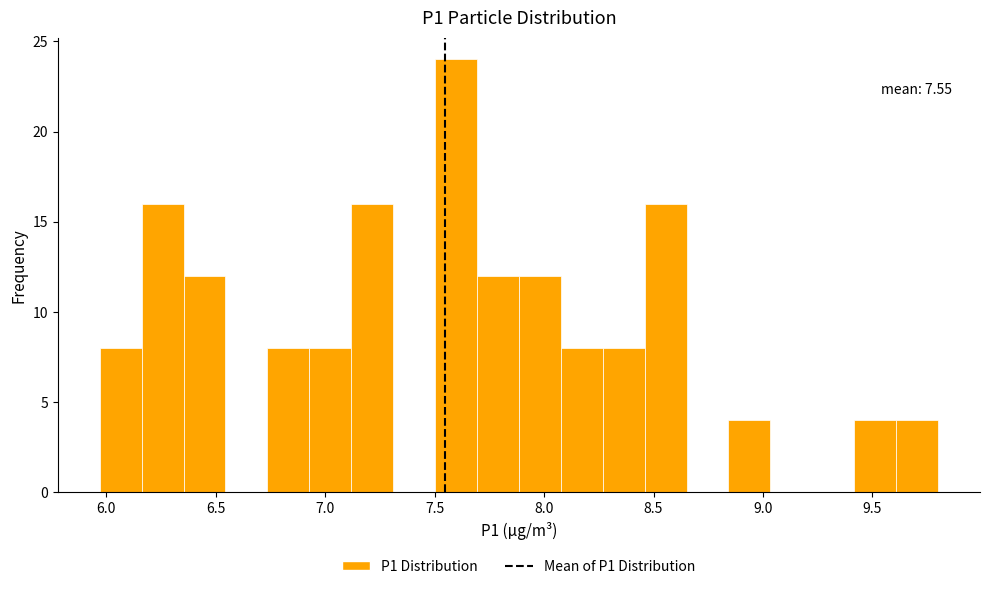

Read against the x-axis, roughly where is the centre of the tallest bar?

7.60